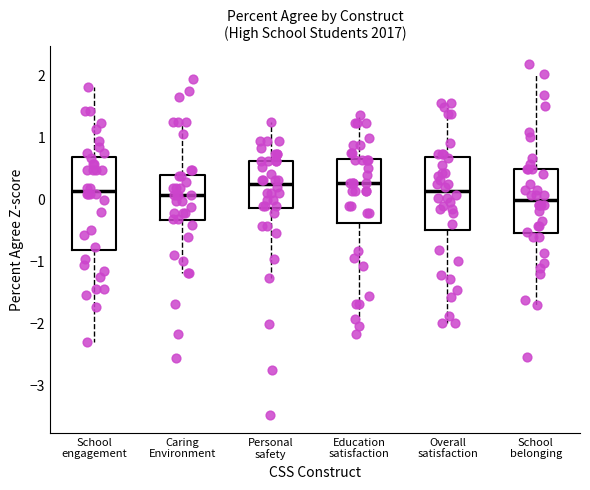

Where does the lower whisker of the box for Caring Environment end on the y-axis? The values are not printed on the chart, so give them approximately, as read against the axis.

-1.2